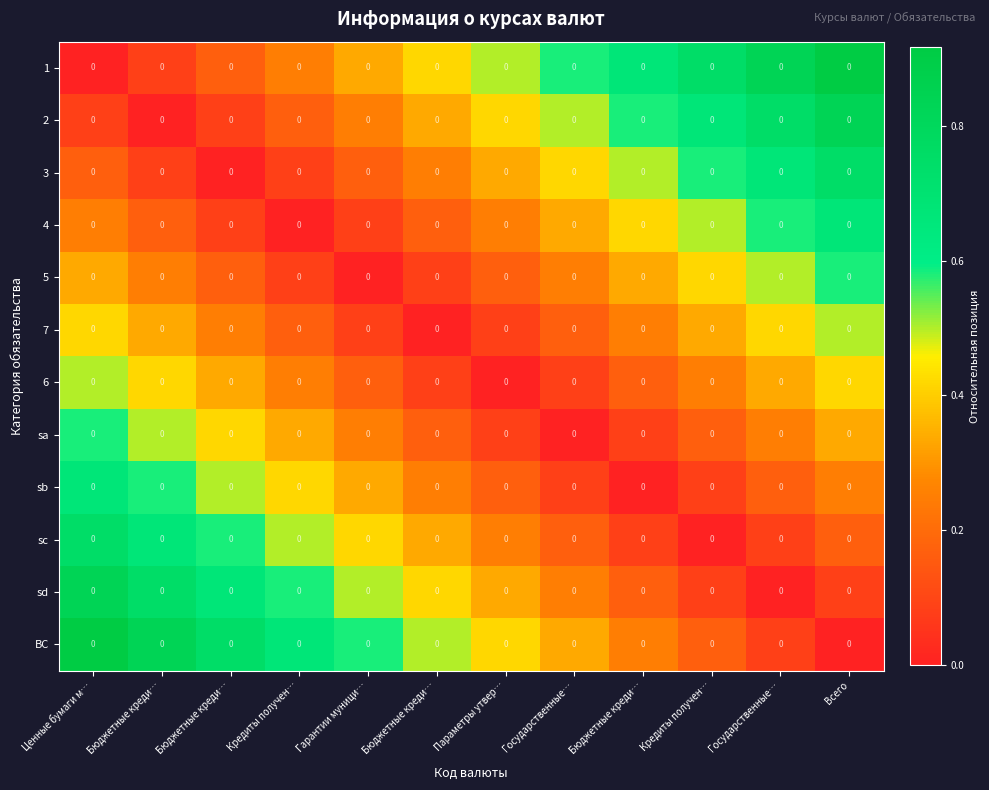

Is the value of 1 at Бюджетные креди… greater than the value of 7 at Кредиты получен…?

No